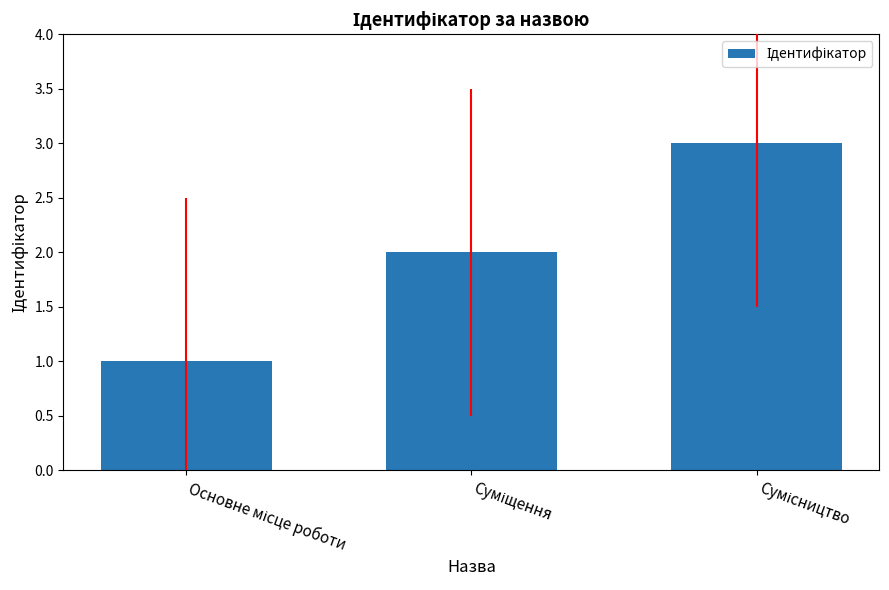

What is the maximum value shown in the chart?

3